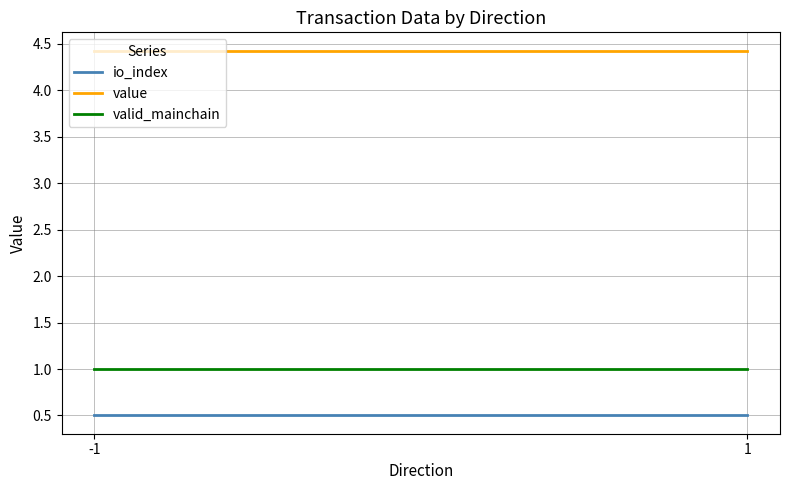

Is the value of valid_mainchain at 1 greater than the value of io_index at 1?

Yes